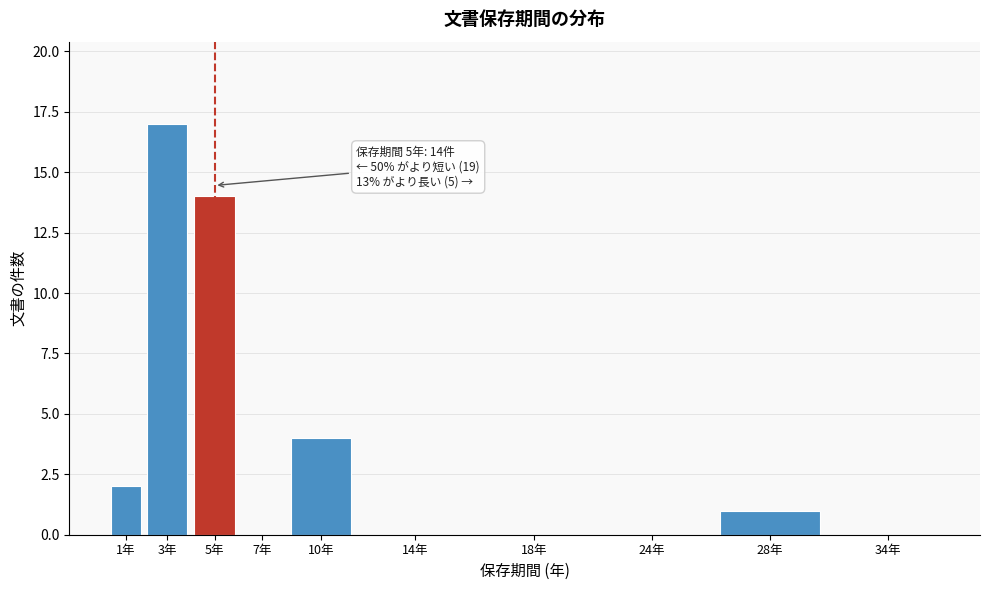

Reading right to left, transcribe all the data shown in this chart.

34年=0	28年=1	24年=0	18年=0	14年=0	10年=4	7年=0	5年=14	3年=17	1年=2